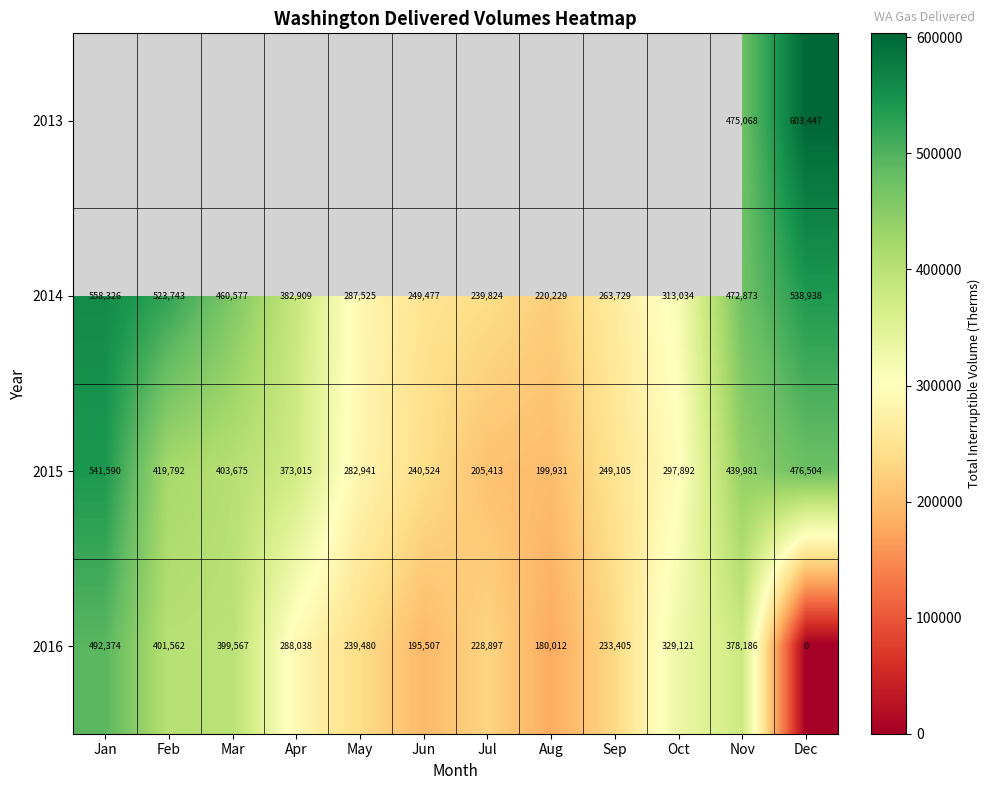

What is the difference between the maximum and minimum values in the 2016 series?

492374